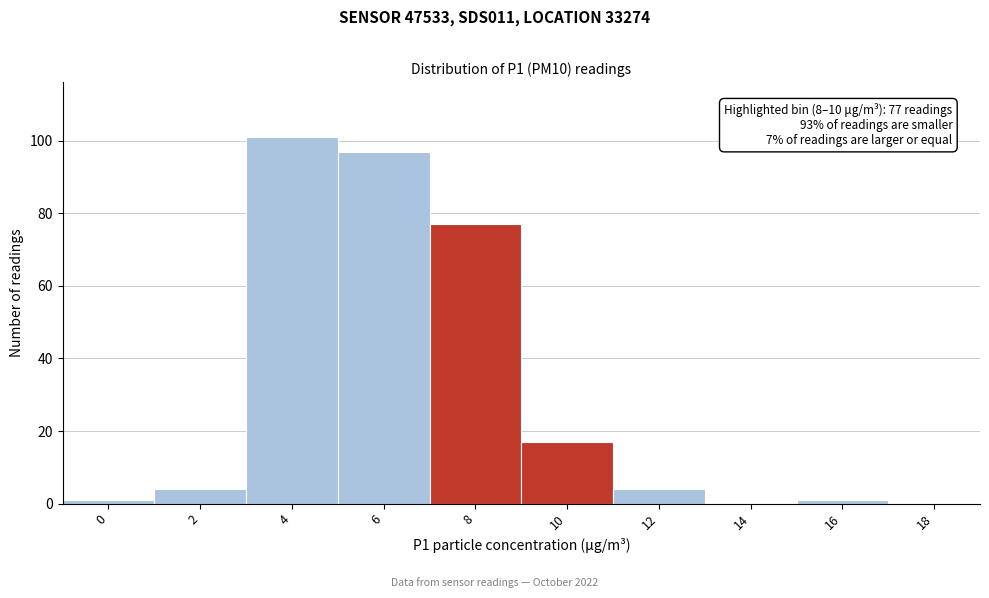

Reading left to right, transcribe all the data shown in this chart.

0=1	2=4	4=101	6=97	8=77	10=17	12=4	14=0	16=1	18=0